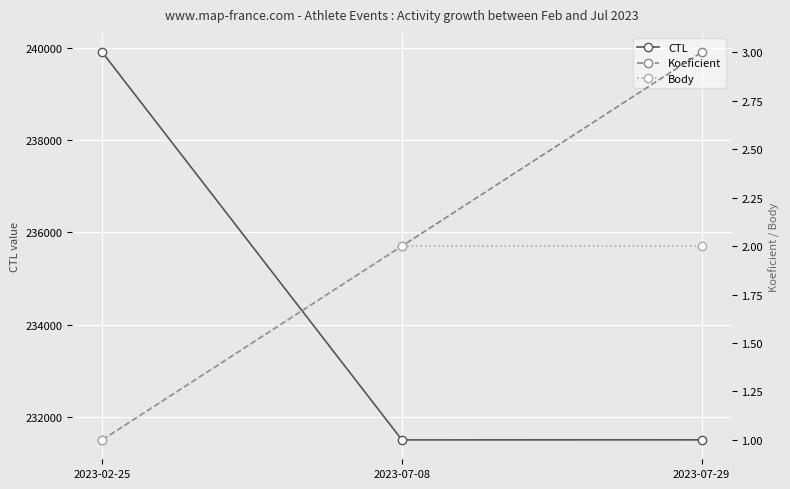

Which series has the largest total across all categories?

CTL